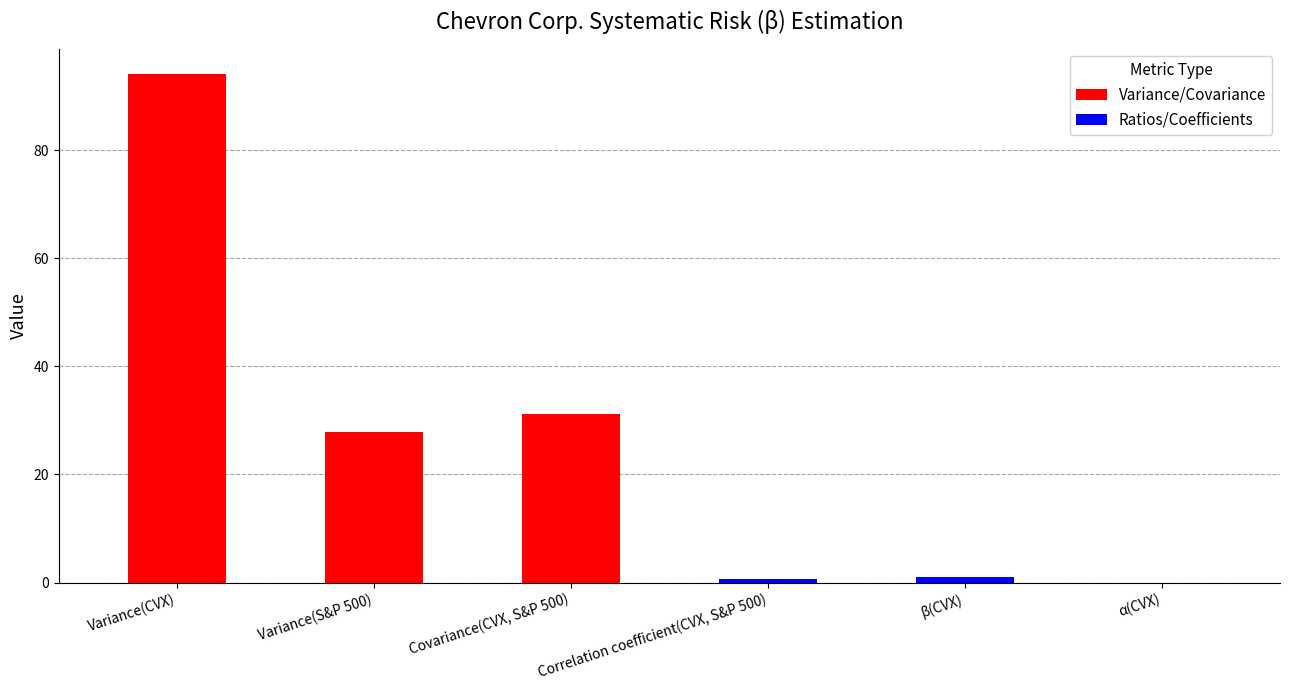

Does the chart contain any negative values?

No